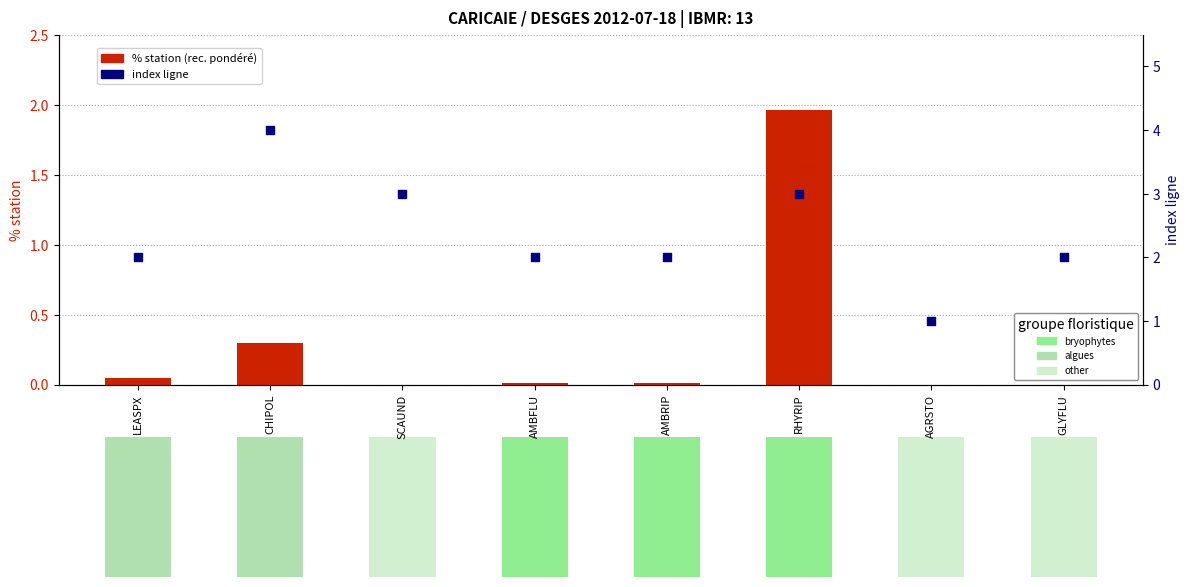

At which category is the sum across all series the highest?

RHYRIP